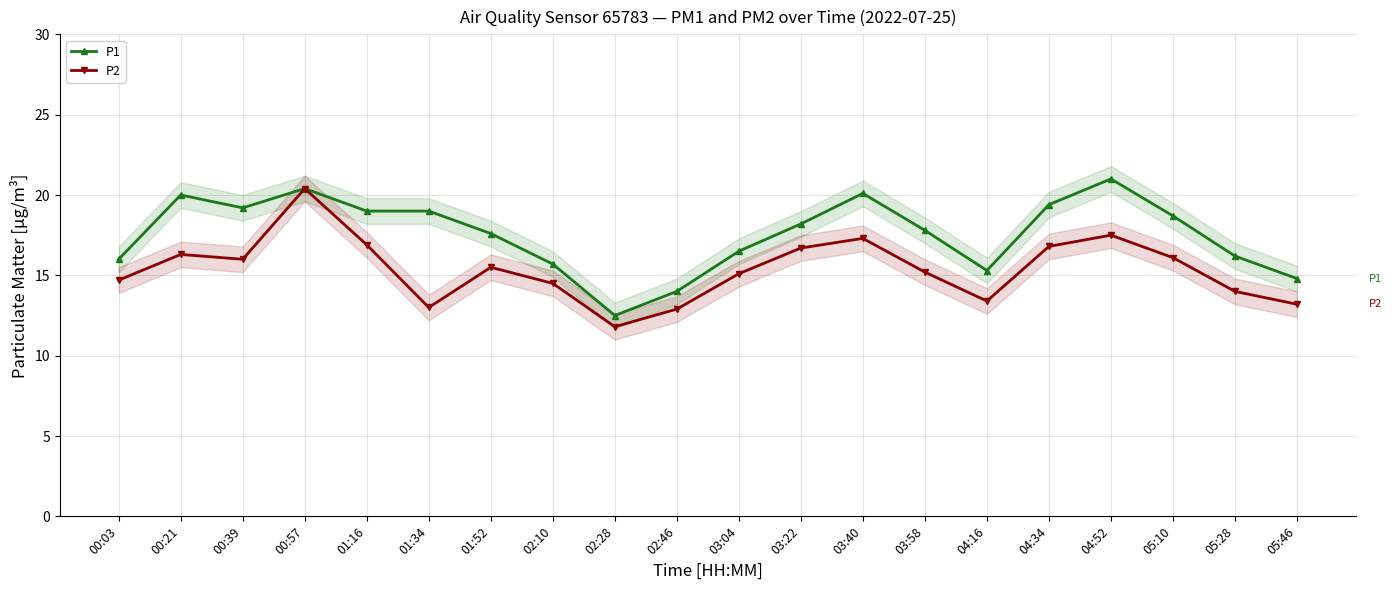

Reading left to right, extract all data points from this chart.

P1: 16.0	20.0	19.2	20.4	19.0	19.0	17.6	15.7	12.5	14.0	16.5	18.2	20.1	17.8	15.3	19.4	21.0	18.7	16.2	14.8
P2: 14.7	16.3	16.0	20.4	16.9	13.0	15.5	14.5	11.8	12.9	15.1	16.7	17.3	15.2	13.4	16.8	17.5	16.1	14.0	13.2